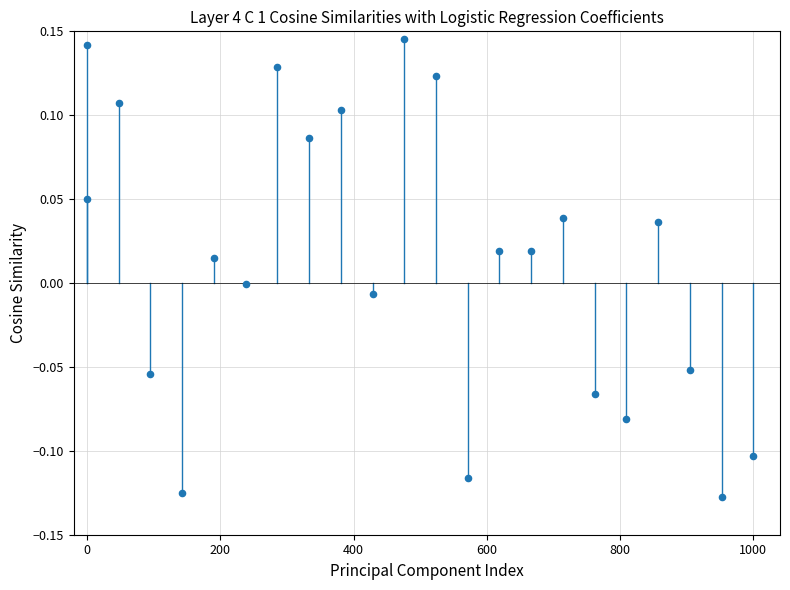

What is the range of Y values (max minus min)?

0.3